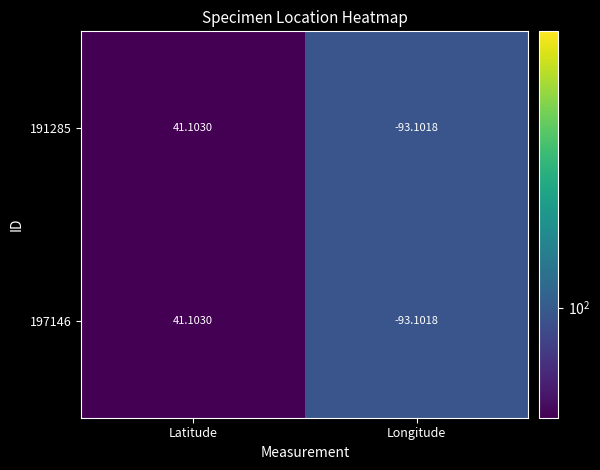

Which label corresponds to the largest value in the chart?

Latitude